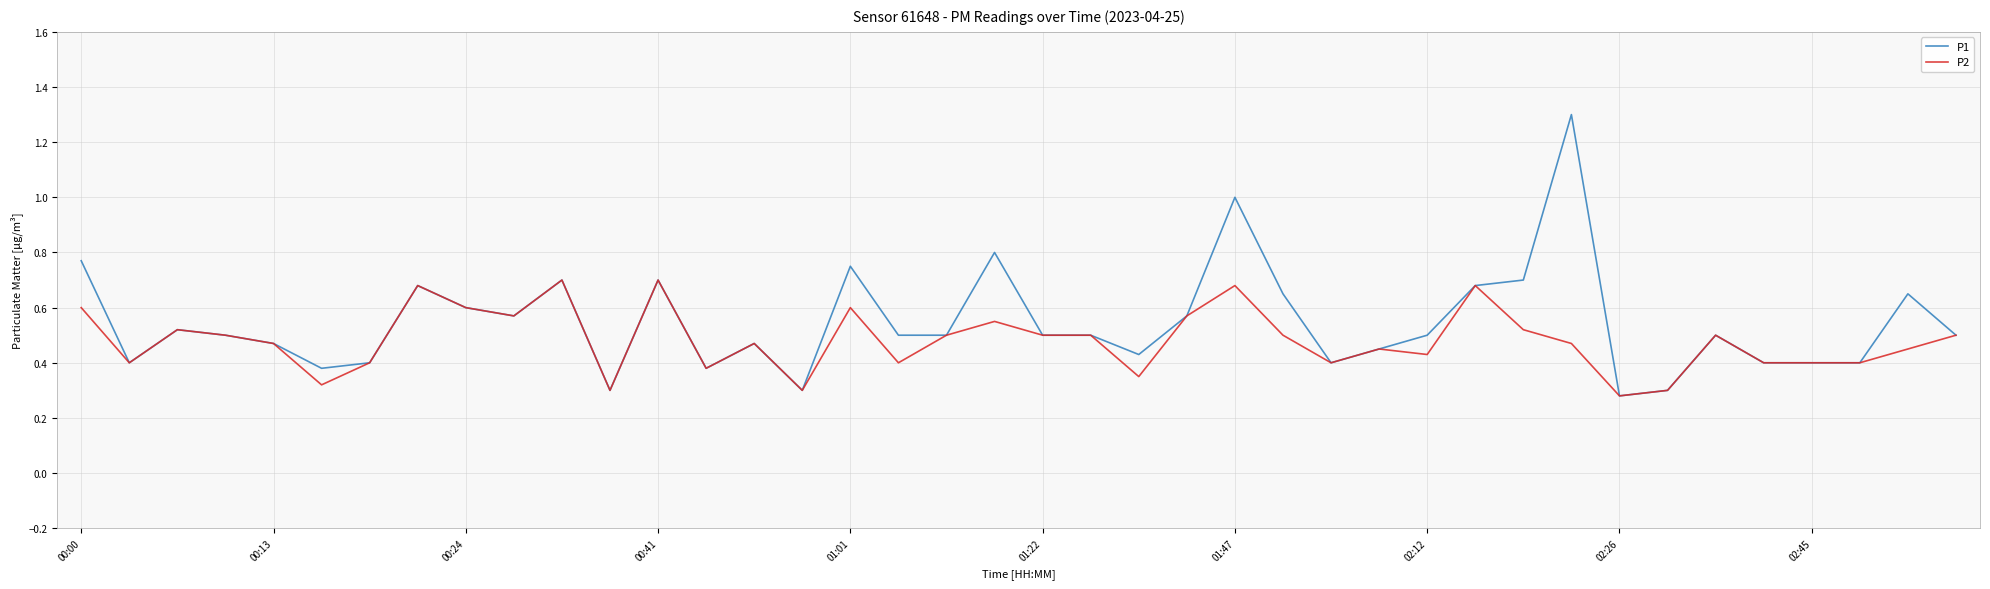

Is this an area chart (filled region under the line)?

No